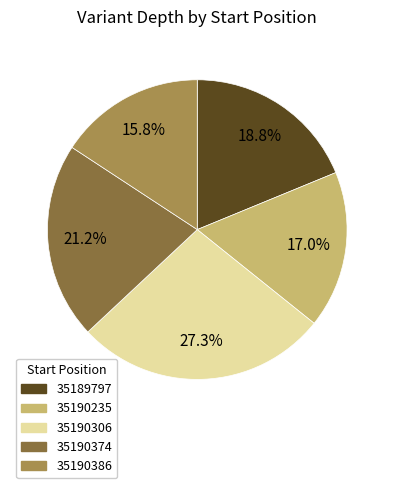

Which category has the smallest portion of the pie?

35190386